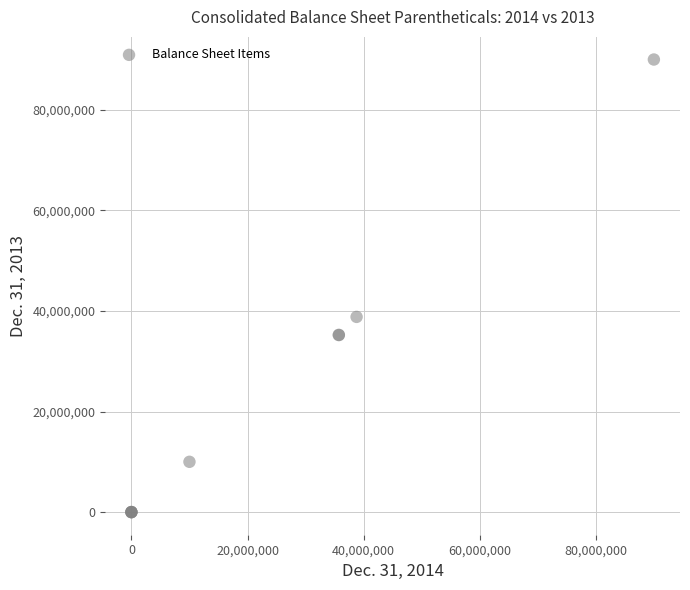

What Y value in the scatter plot is closest to 45000000?

38817467